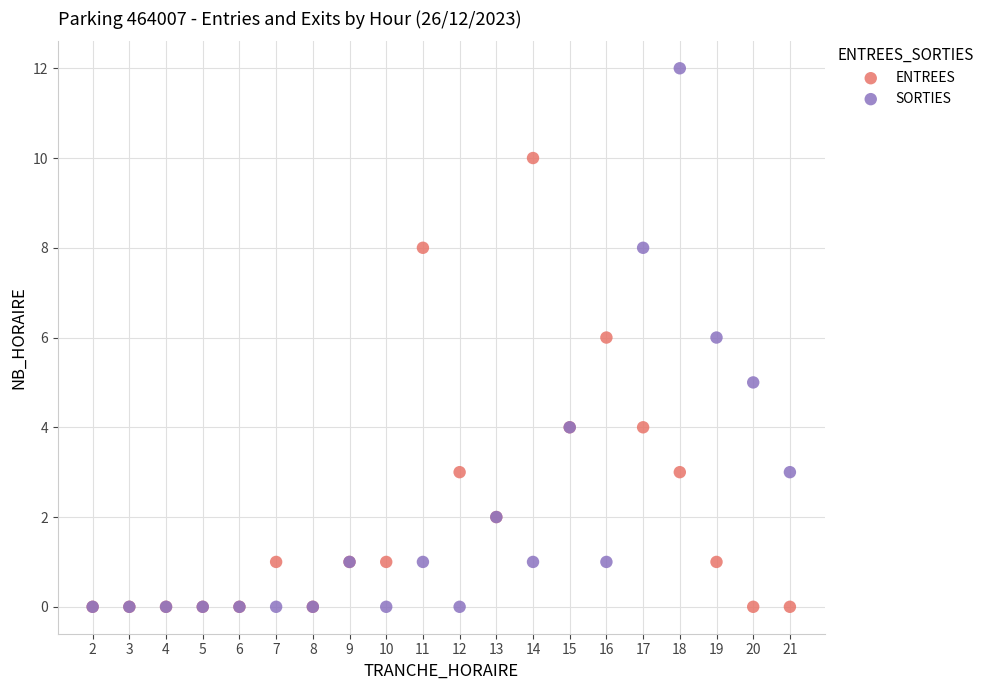

Which series reaches the maximum Y coordinate?

SORTIES